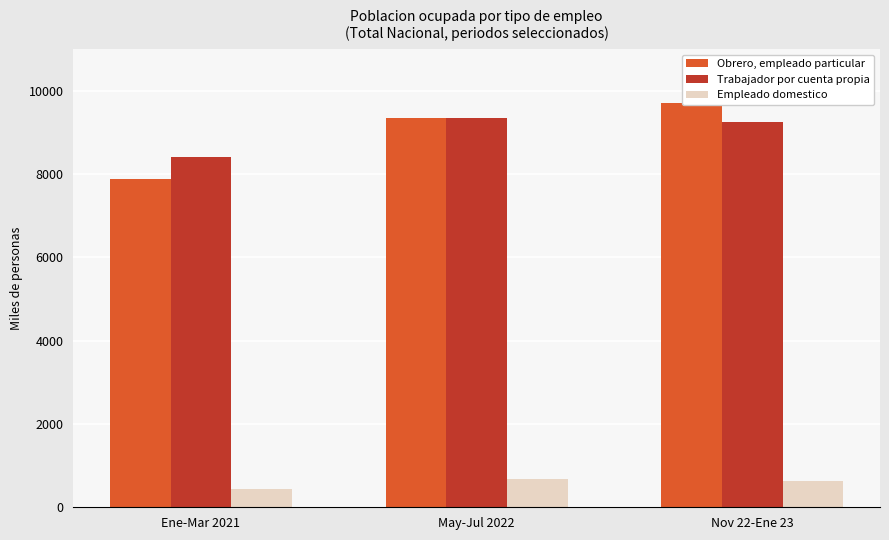

Reading left to right, what are all the values shown in this chart?

Obrero, empleado particular: Ene-Mar 2021=7889.5	May-Jul 2022=9338.3	Nov 22-Ene 23=9705.3
Trabajador por cuenta propia: Ene-Mar 2021=8420.4	May-Jul 2022=9338.8	Nov 22-Ene 23=9247.4
Empleado domestico: Ene-Mar 2021=435.1	May-Jul 2022=680.1	Nov 22-Ene 23=635.2